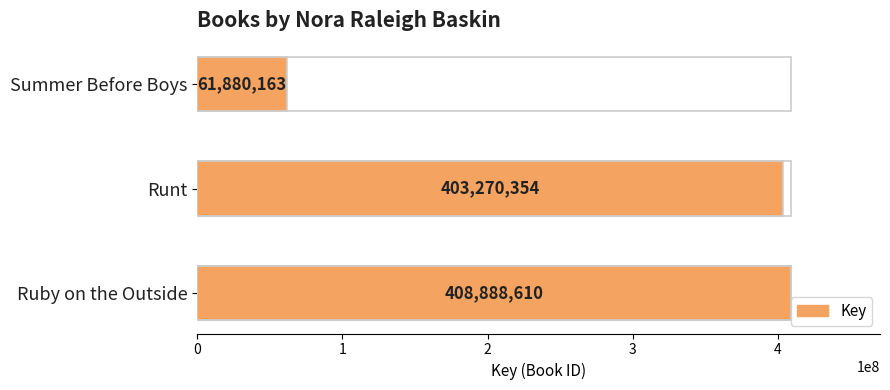

What is the average value?

291346376